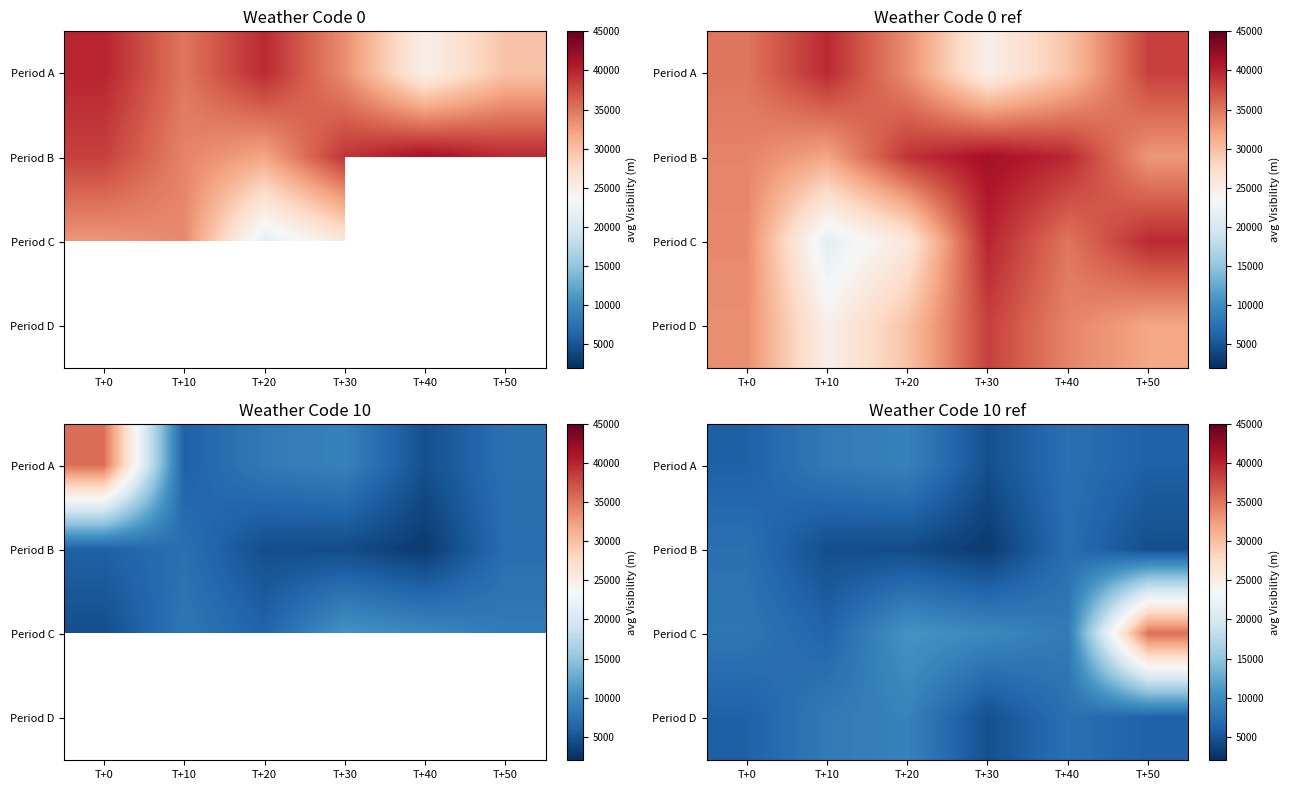

Between T+10 and T+20, which is larger?

T+20